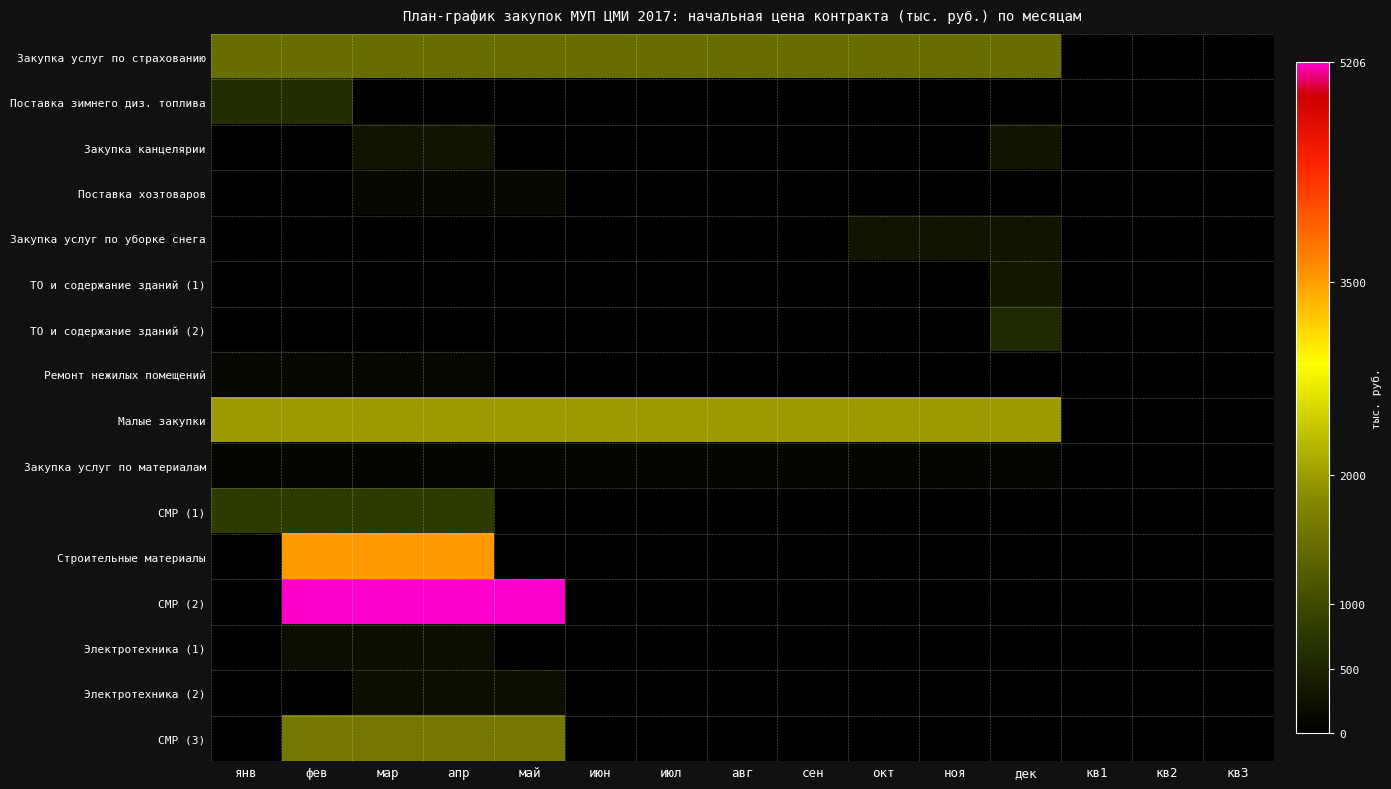

Which category has the highest value across all series?

фев